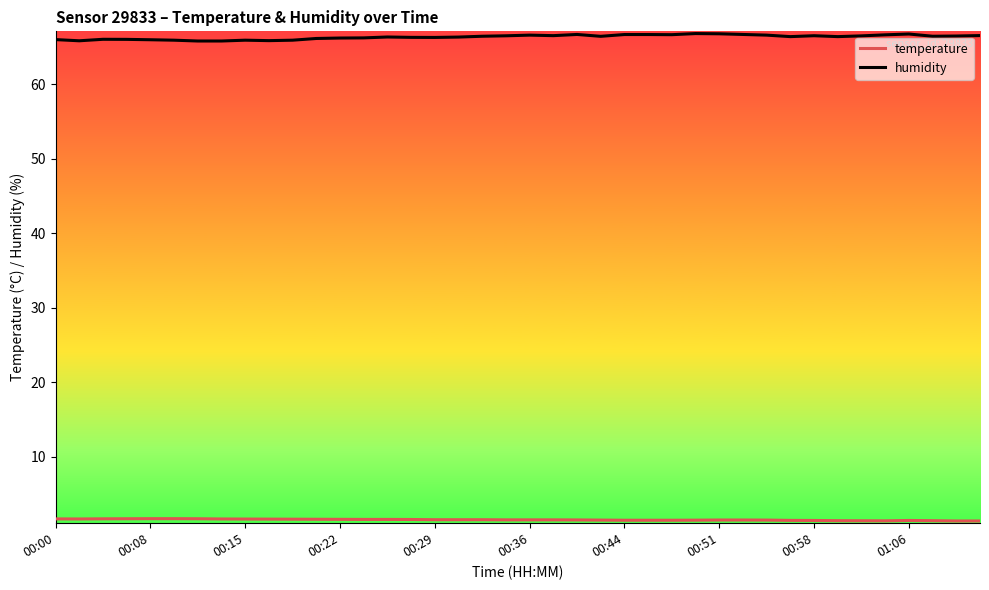

What is the minimum value shown in the chart?

1.4